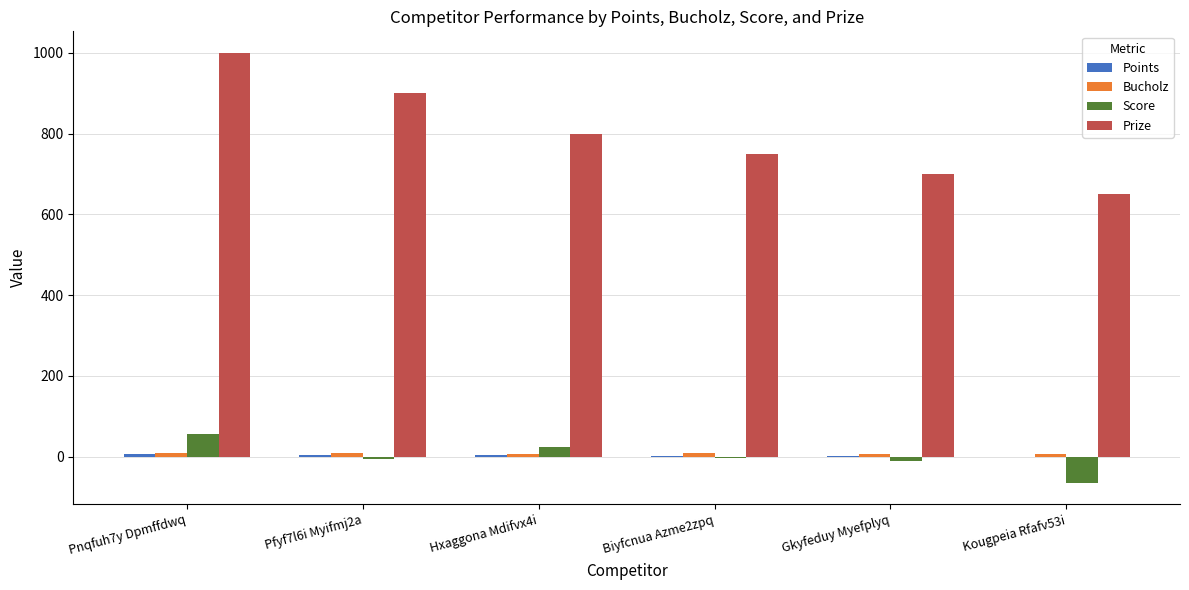

Count the number of categories in the chart.

6